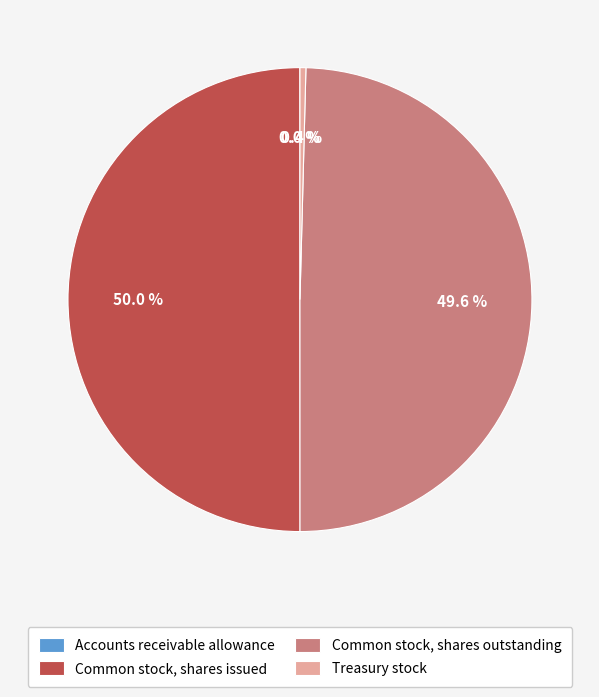

Combined, what portion of the pie is Treasury stock and Common stock, shares issued?

50.4%